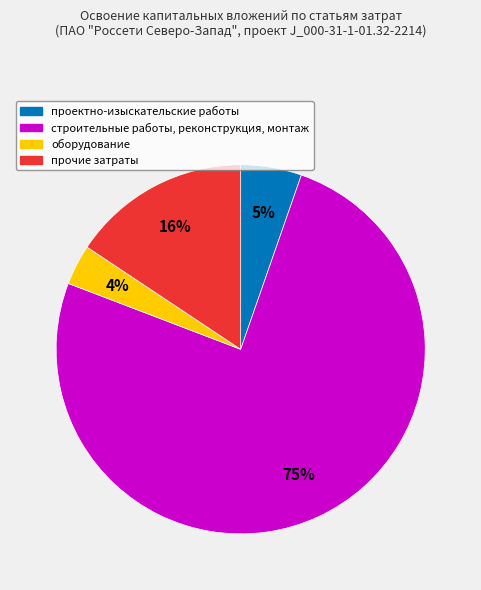

Which has a higher value, строительные работы, реконструкция, монтаж or проектно-изыскательские работы?

строительные работы, реконструкция, монтаж